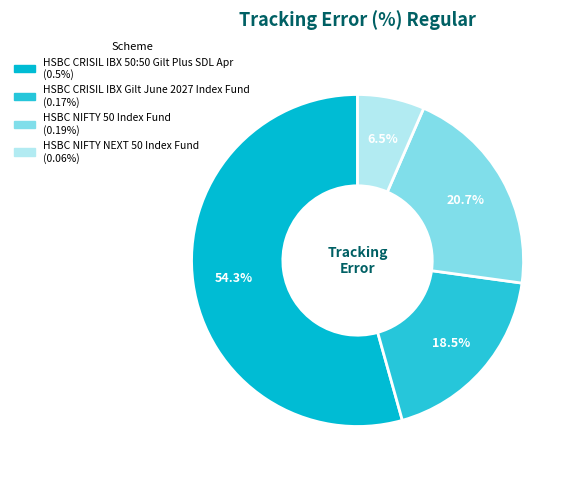

What is the largest slice in the pie chart?

HSBC CRISIL IBX 50:50 Gilt Plus SDL Apr